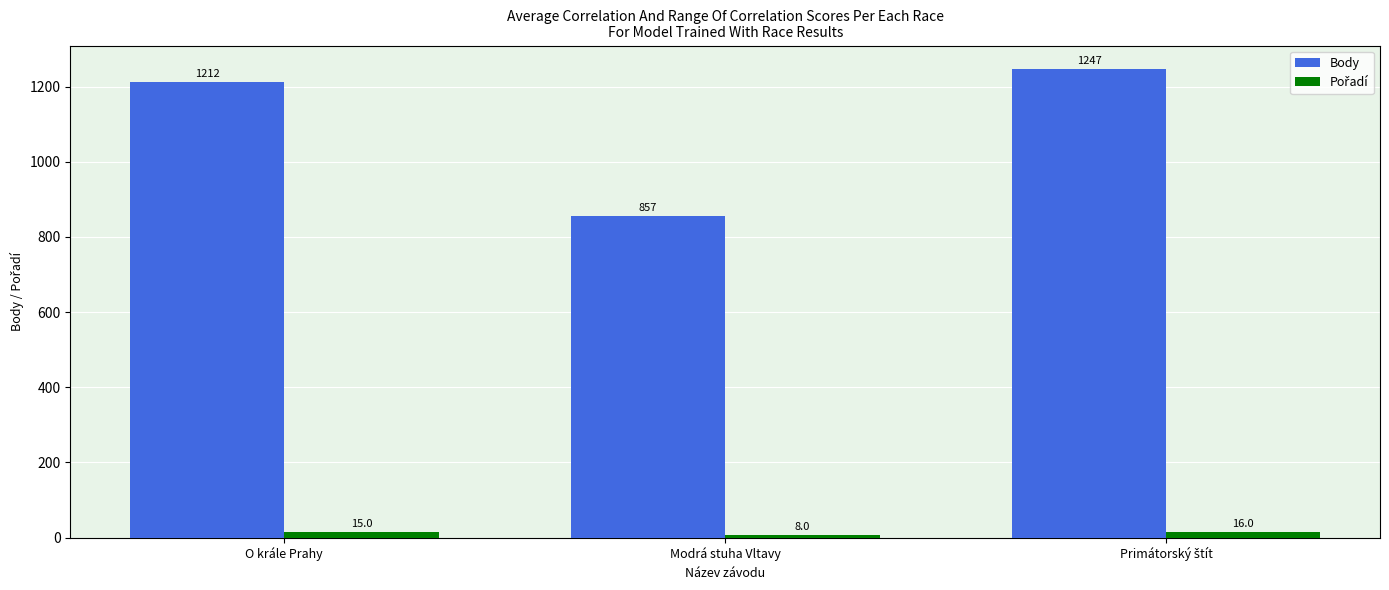

How many groups of bars are there?

3